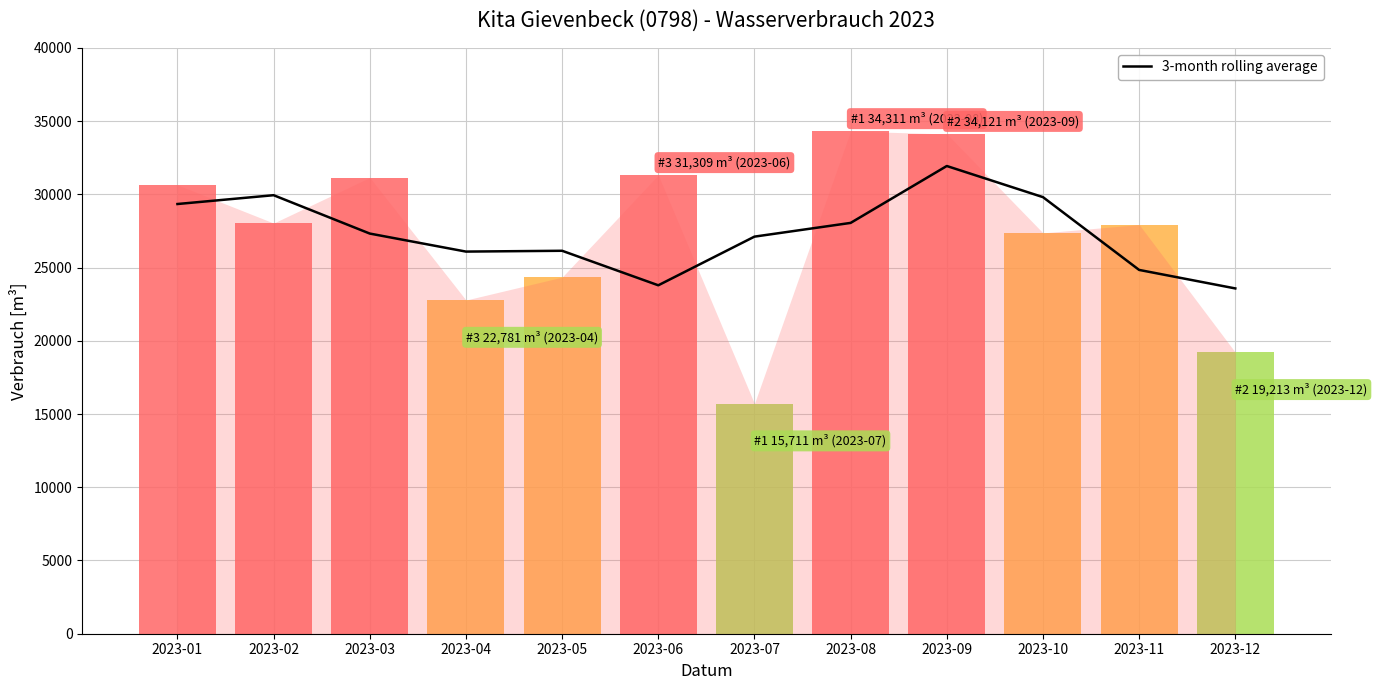

The value at 2023-05 is 7720.2. True or false?

False